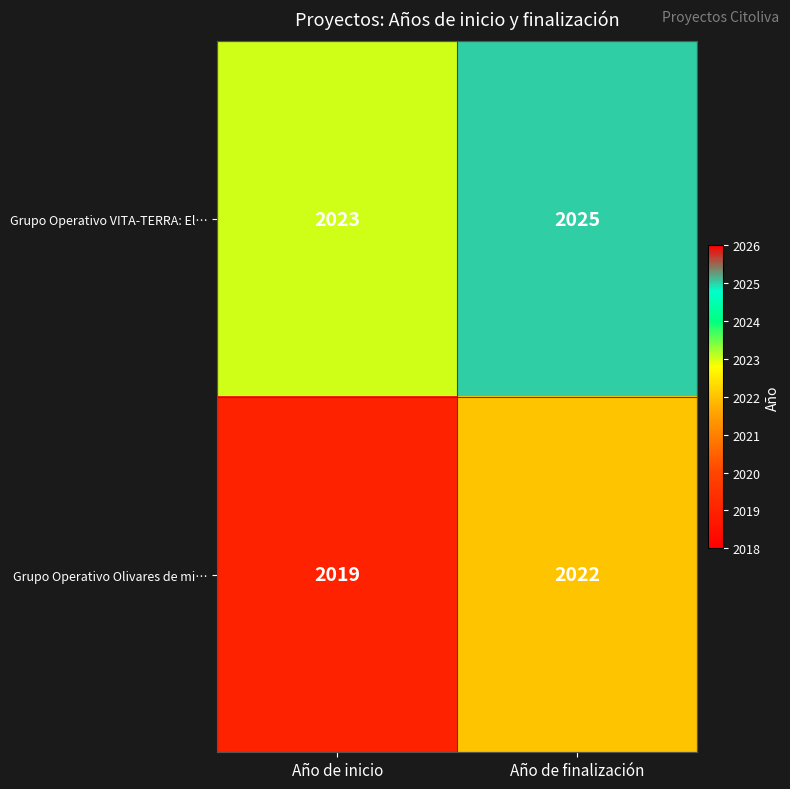

Reading left to right, list all the values displayed in this chart.

Grupo Operativo VITA-TERRA: El…: Año de inicio=2023	Año de finalización=2025
Grupo Operativo Olivares de mi…: Año de inicio=2019	Año de finalización=2022